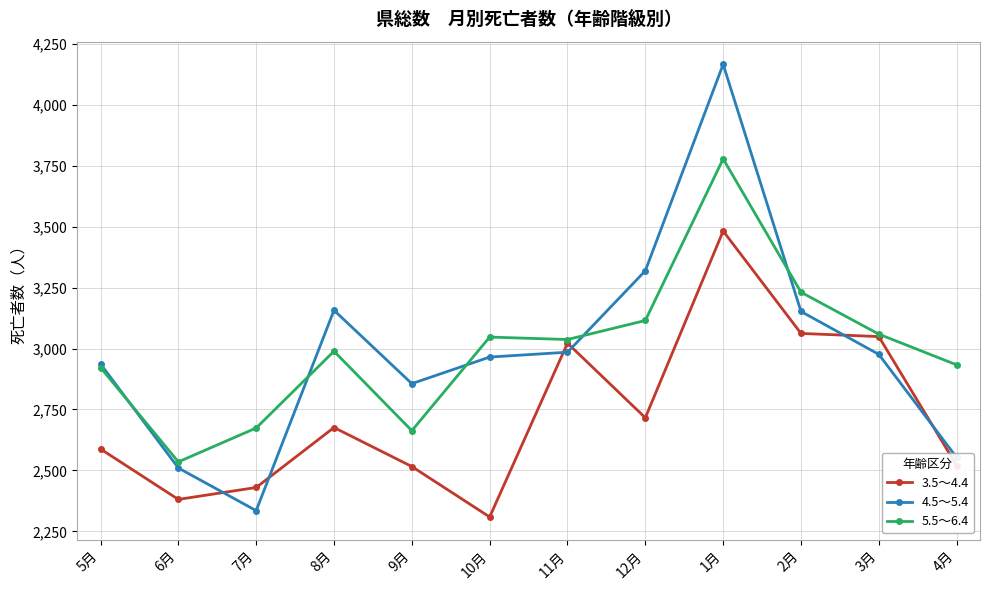

Is the value of 3.5～4.4 at 7月 greater than the value of 5.5～6.4 at 7月?

No